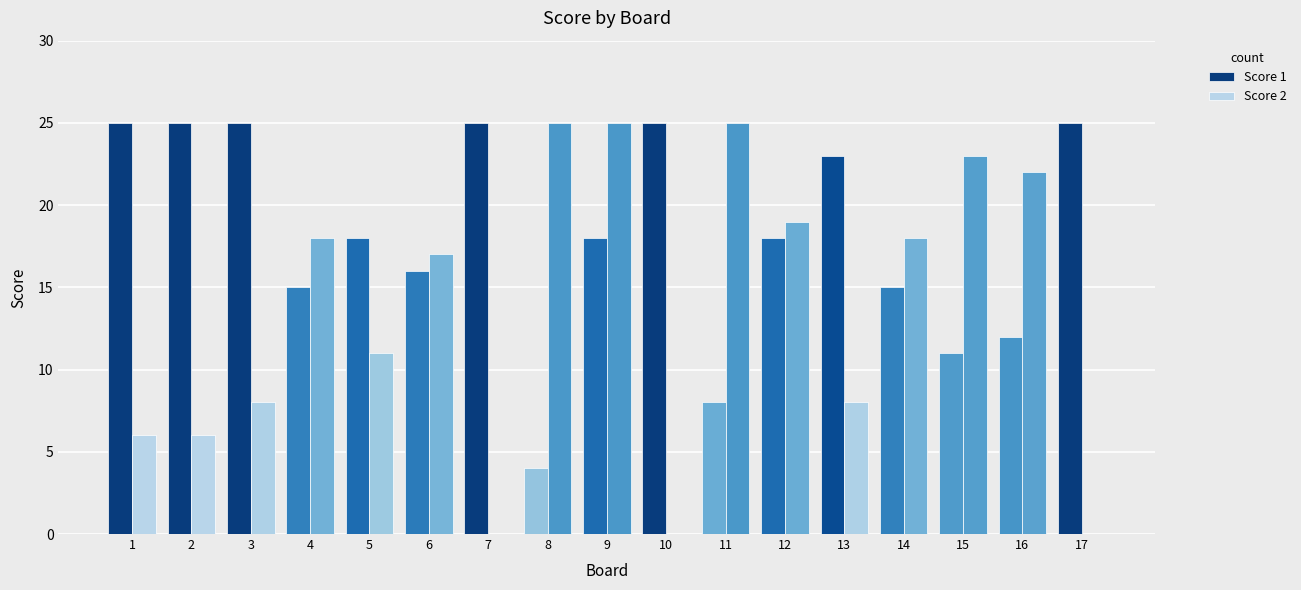

Are the bars horizontal?

No